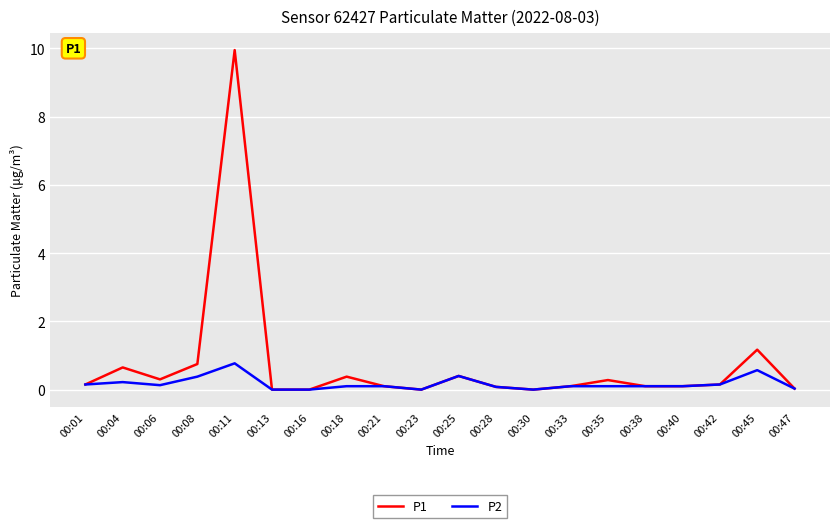

At which label is P1 closest to 4?

00:45